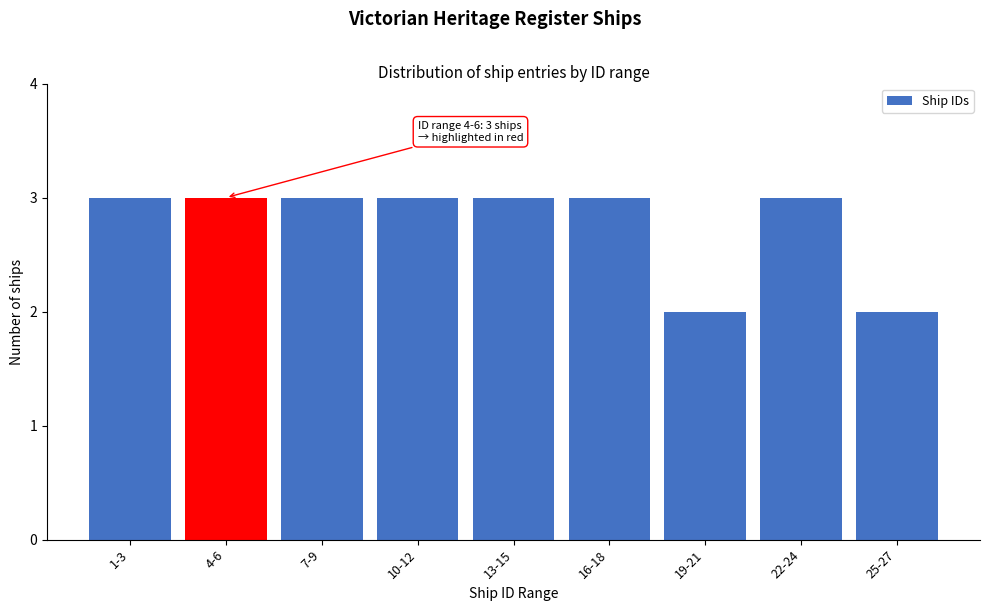

Reading right to left, what are all the values shown in this chart?

25-27=2	22-24=3	19-21=2	16-18=3	13-15=3	10-12=3	7-9=3	4-6=3	1-3=3